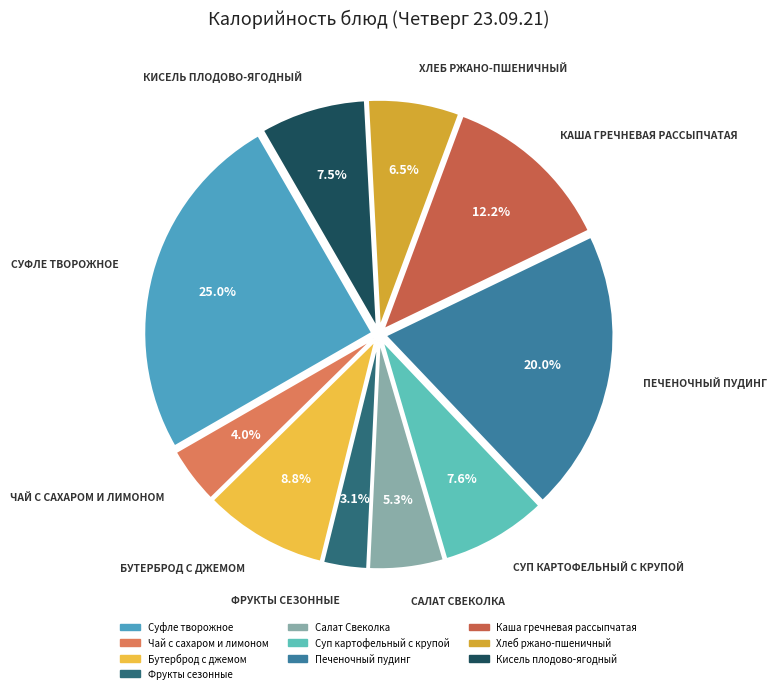

To the nearest percent, what is the combined percentage of Чай с сахаром и лимоном and Суп картофельный с крупой?

12%